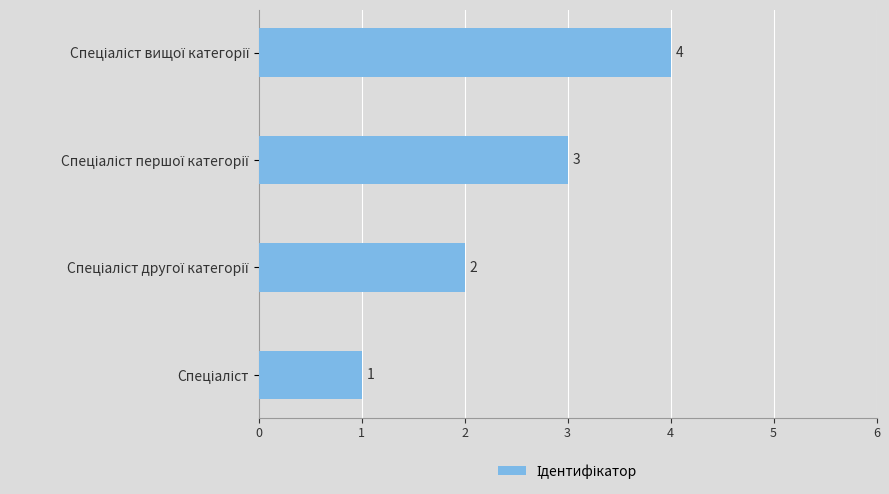

Does the chart contain stacked bars?

No